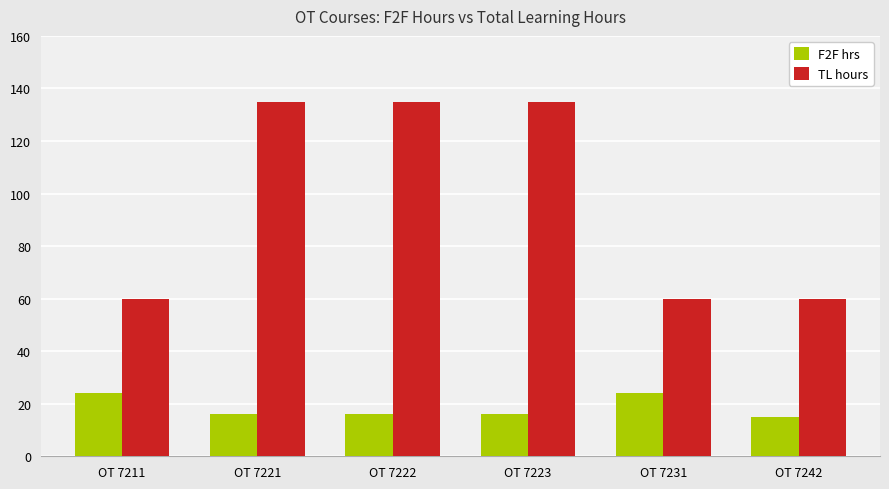

Is it true that F2F hrs equals 16 at OT 7222?

True